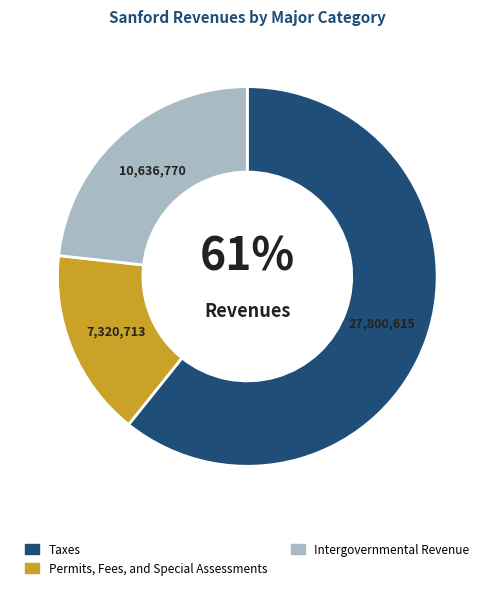

Is the sum of Intergovernmental Revenue and Taxes greater than half?

Yes